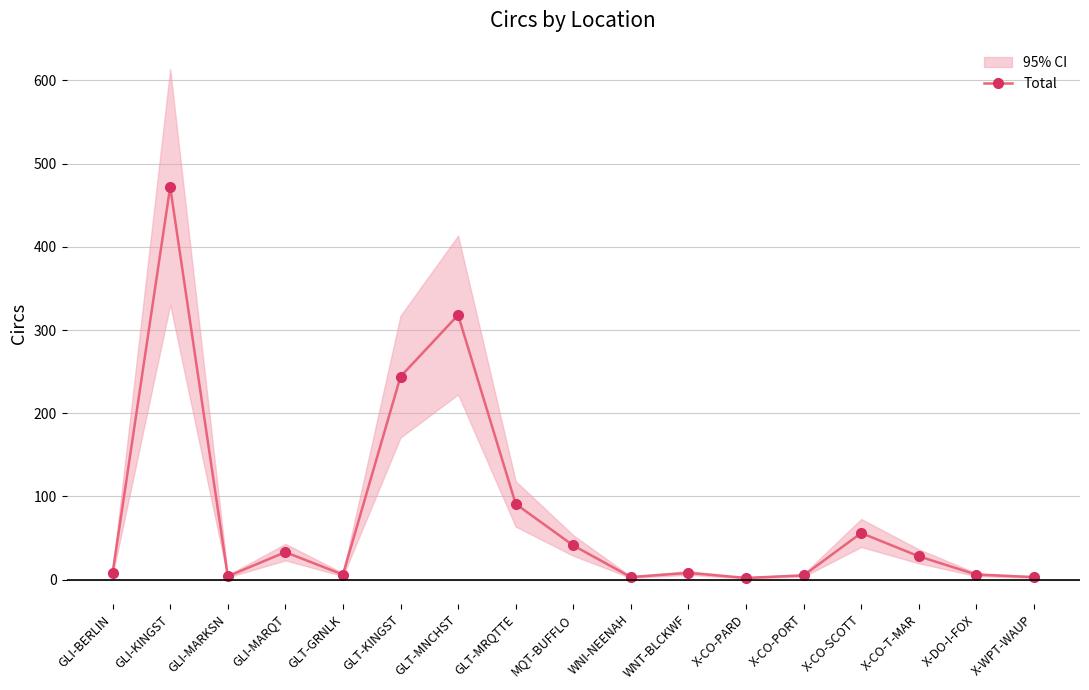

What is the value of the 16th point from the left?

6